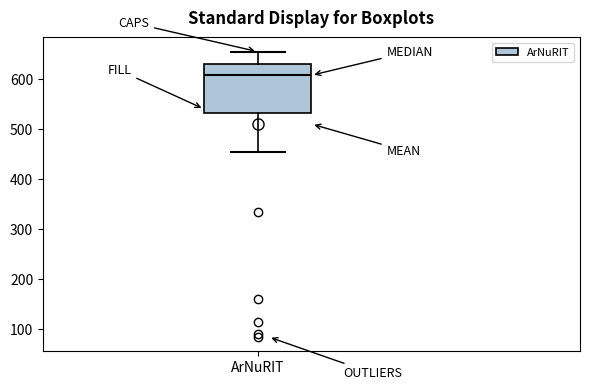

Transcribe this box plot: give where the median line is, the range the box spans, and where the two whiskers end, as read against the y-axis. The values are not printed on the chart, so give them approximately, as read against the axis.

median 610, box 530 to 630, whiskers 450 to 650